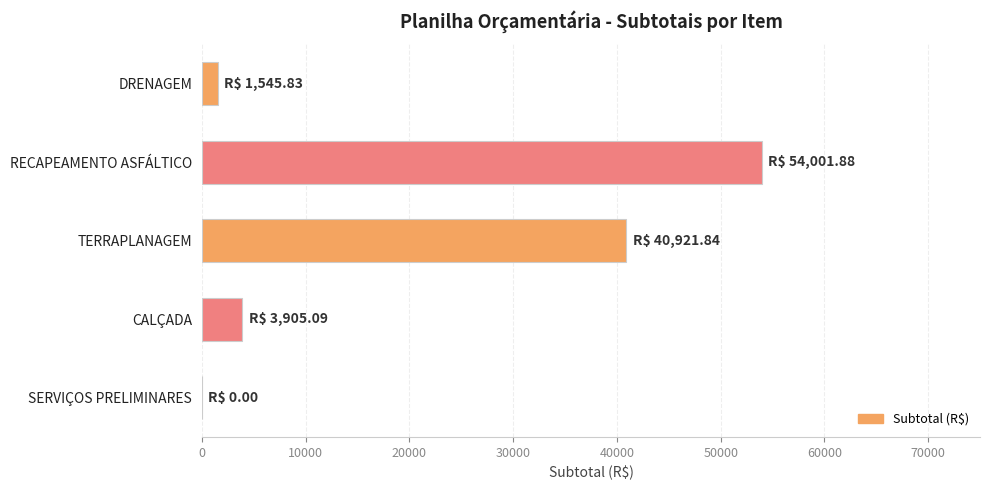

Is it true that the value at TERRAPLANAGEM is 55116.6?

False